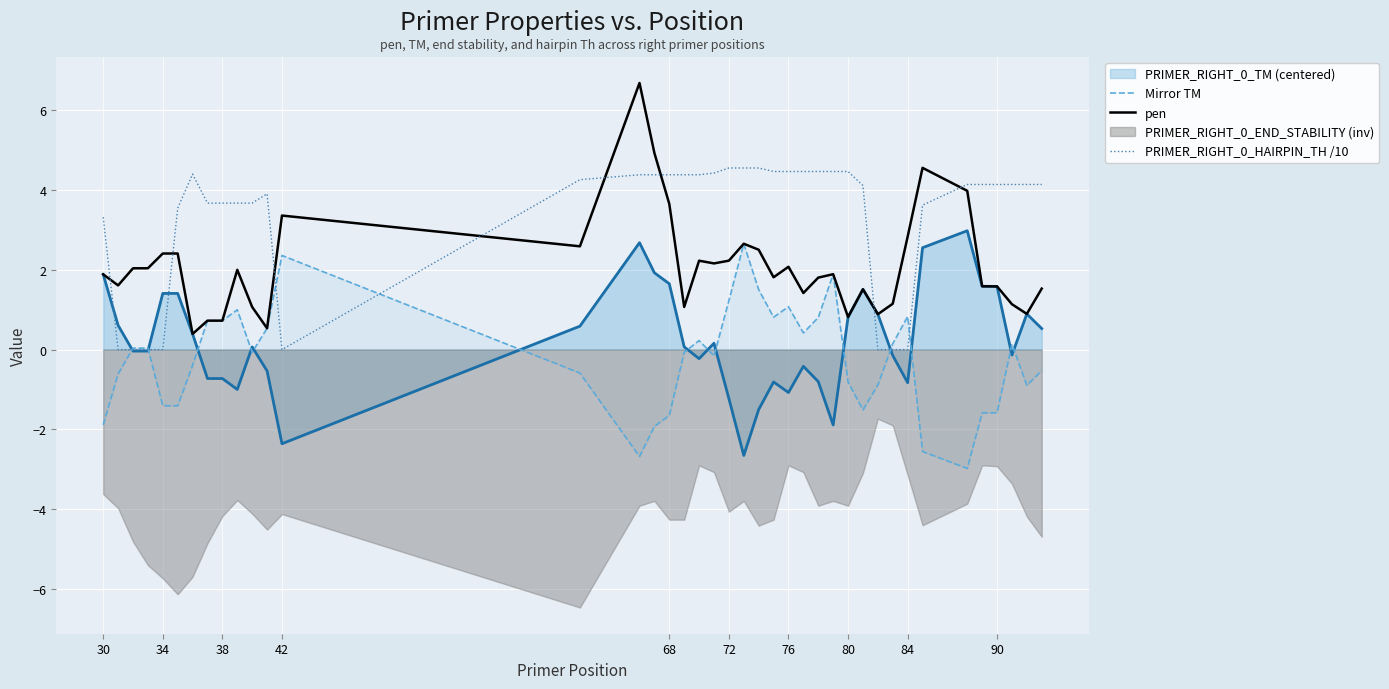

The PRIMER_RIGHT_0_TM (centered) series shows -1.9 at 72. True or false?

False